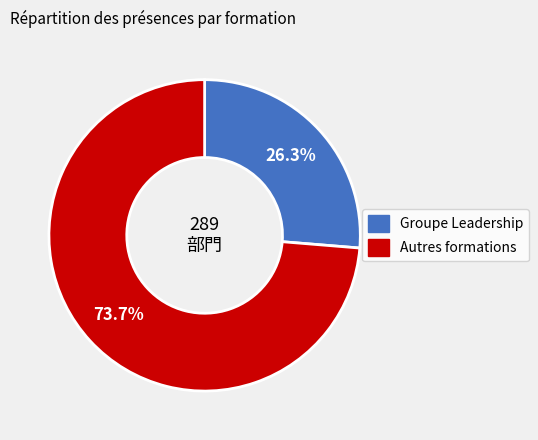

Does any single category account for the majority?

Yes